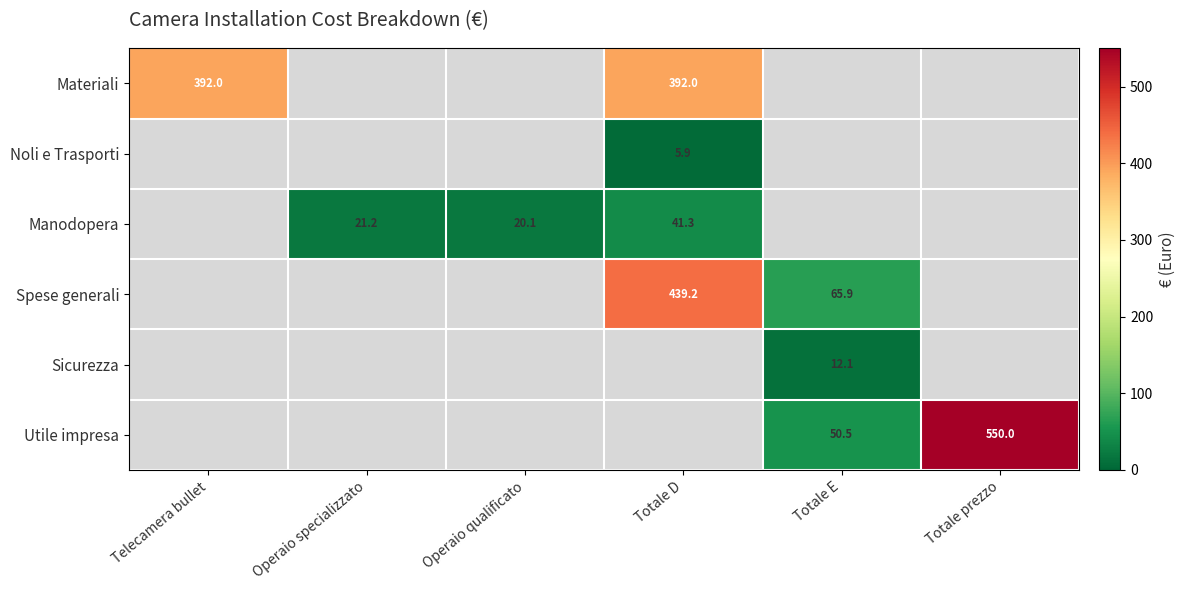

The Materiali series shows 518.4 at Telecamera bullet. True or false?

False